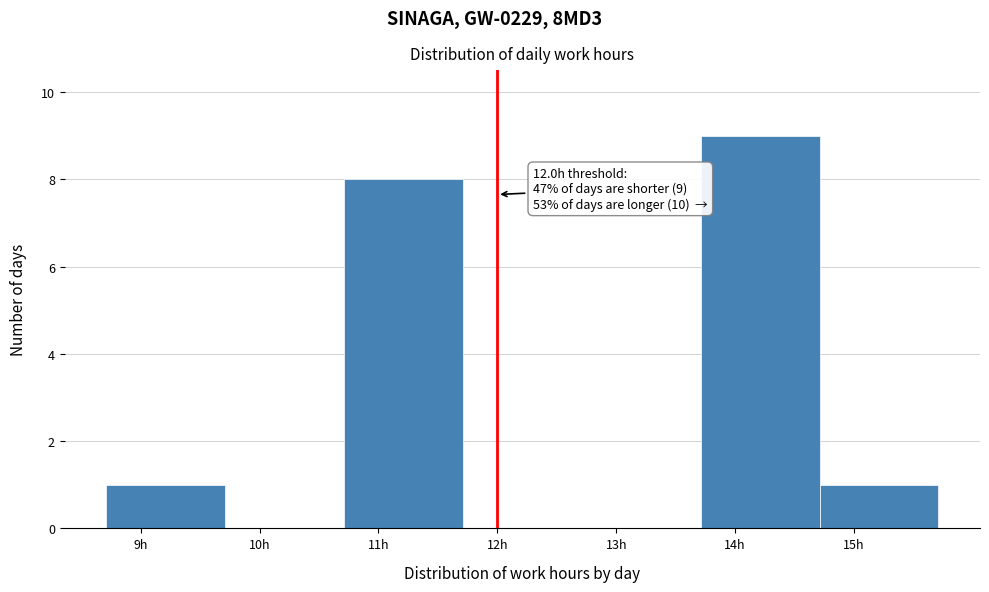

Over which range of the x-axis is the bar tallest?

13.71 to 14.71